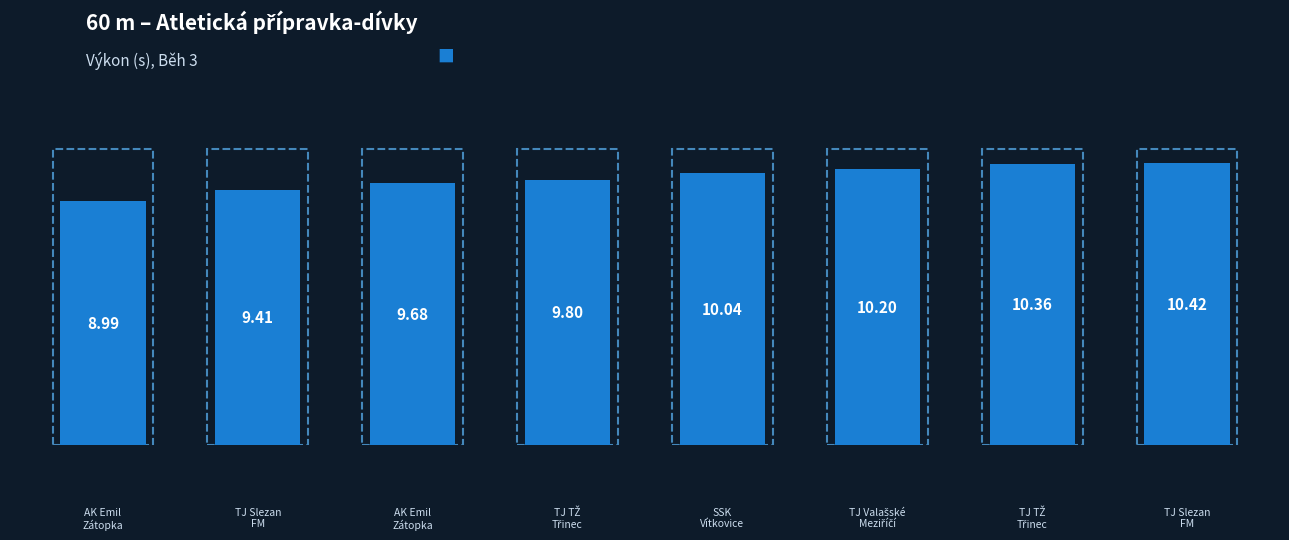

Are the bars horizontal?

No